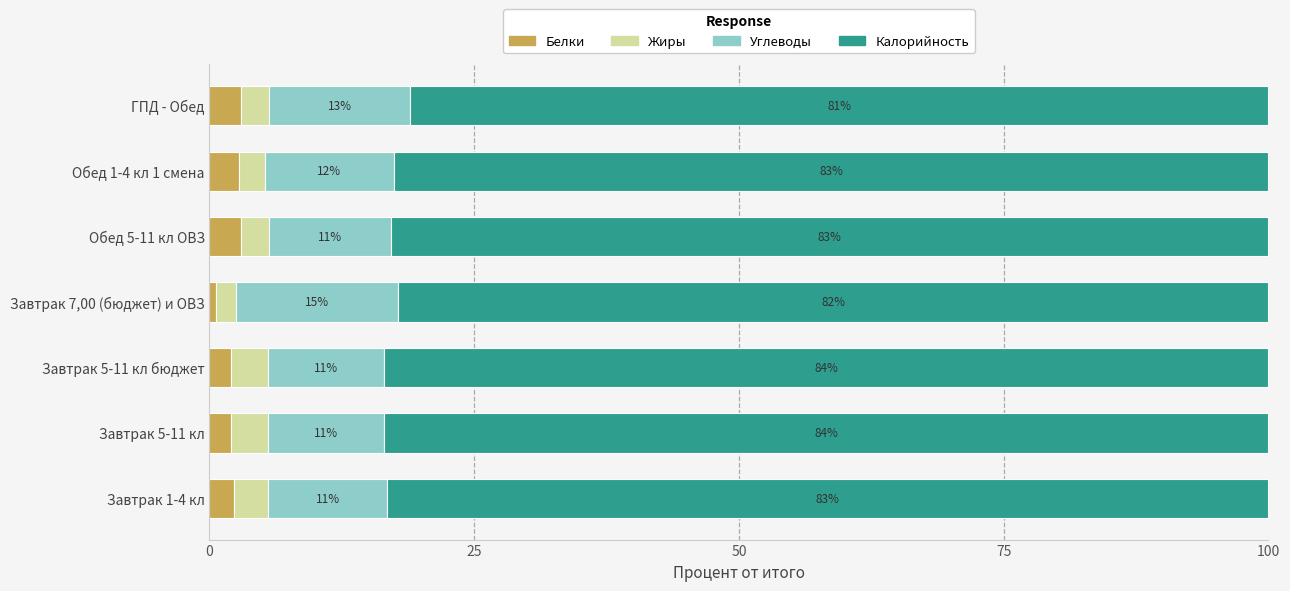

Which category has the lowest value in the Белки series?

Завтрак 7,00 (бюджет) и ОВЗ